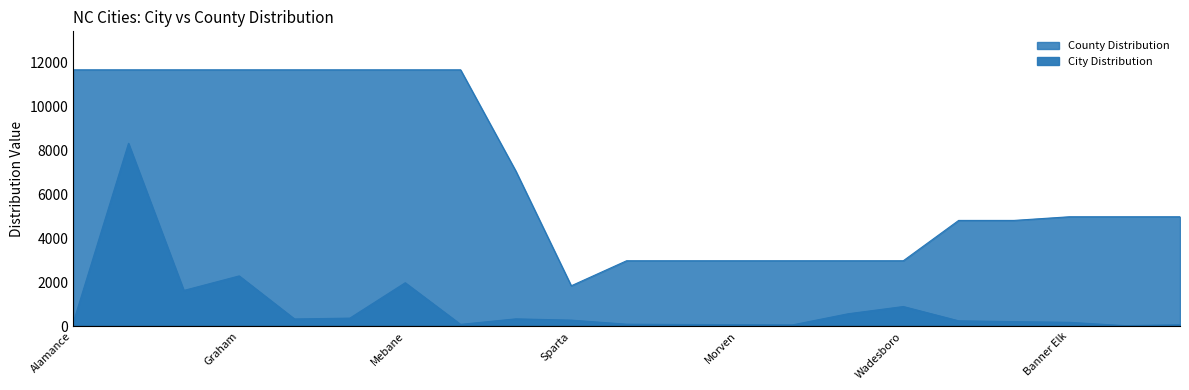

Where is the data nearest to the value 4183?

Graham